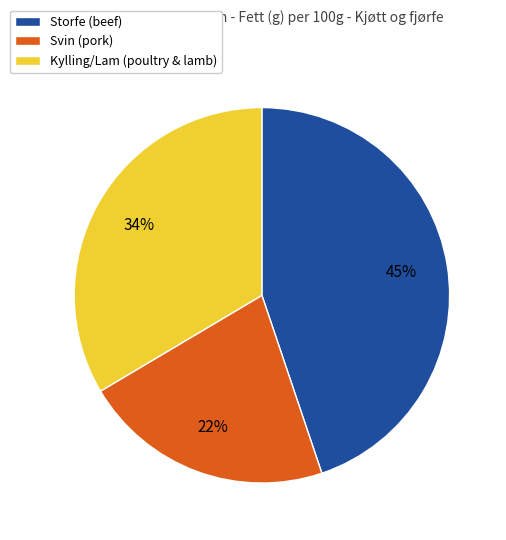

To the nearest percent, what is the average slice percentage?

33%